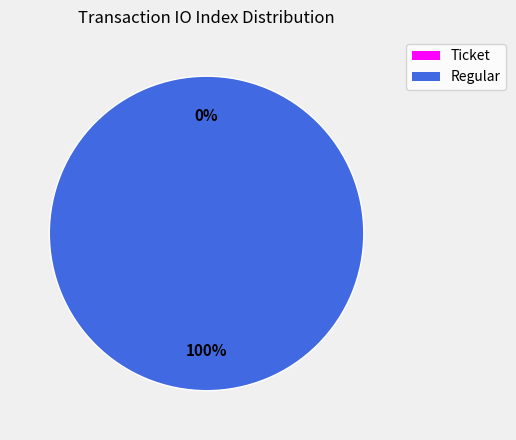

Which category has the smallest portion of the pie?

Ticket